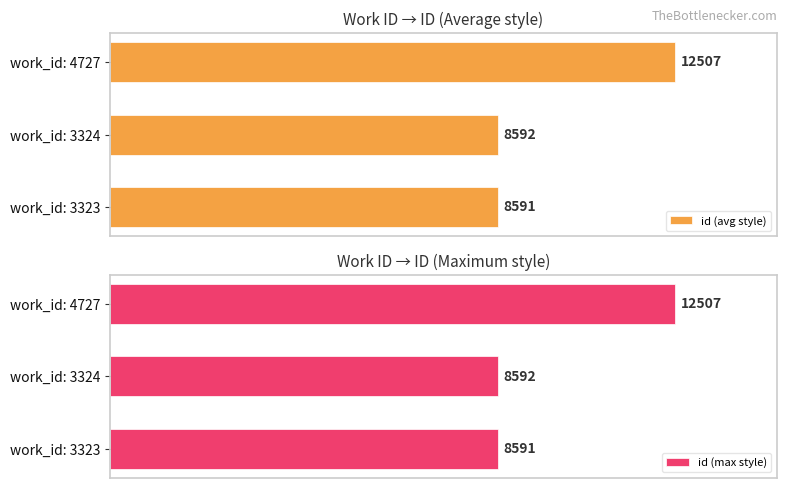

At which label is id (avg style) closest to 10549?

work_id: 3324